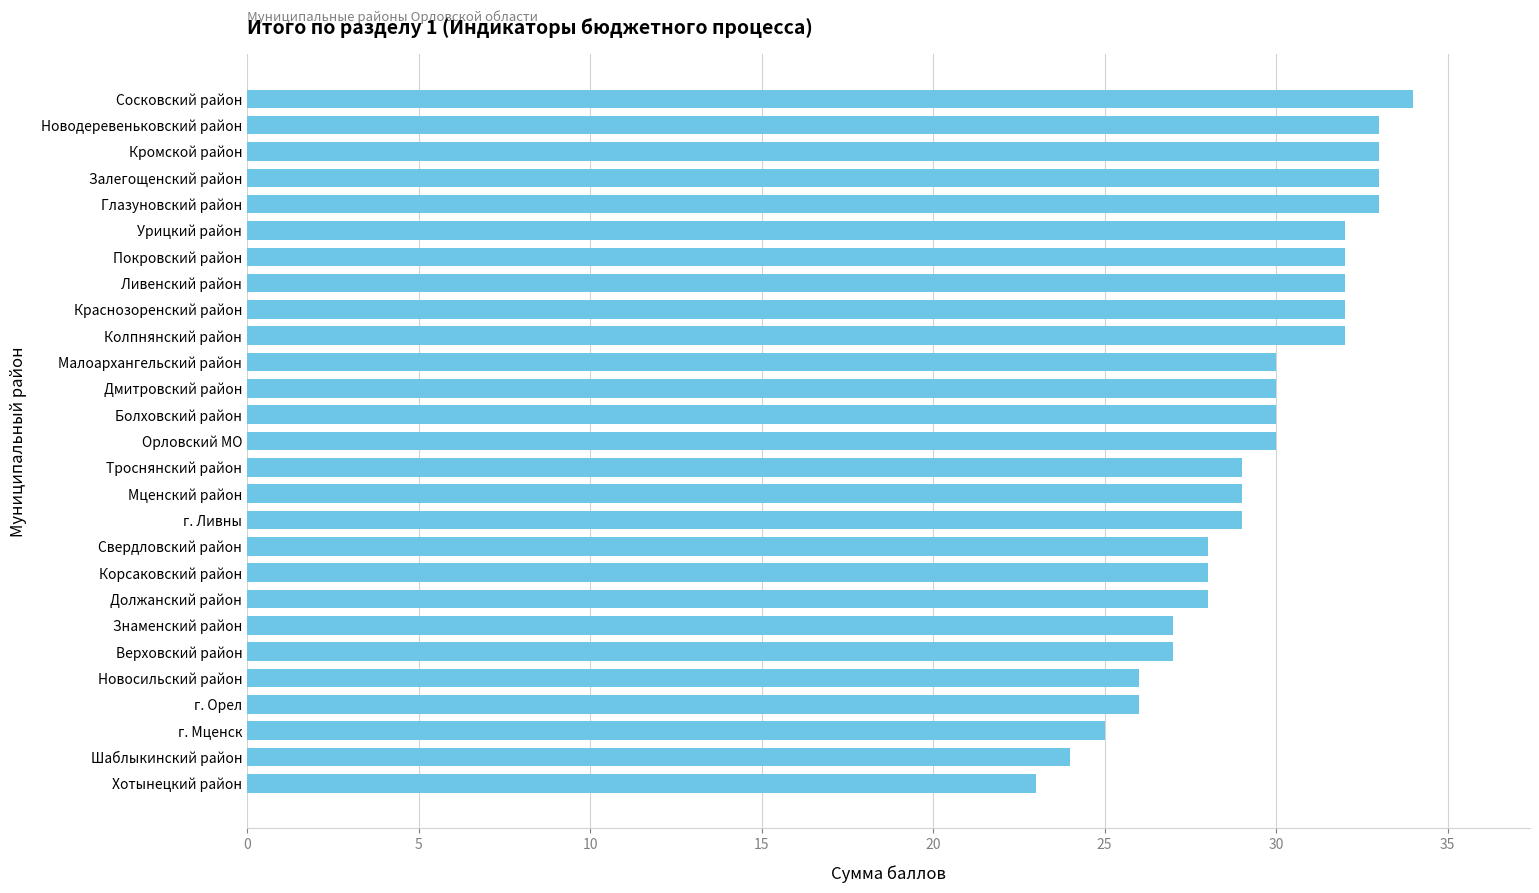

What is the sum of the values at Сосковский район and Колпнянский район?

66